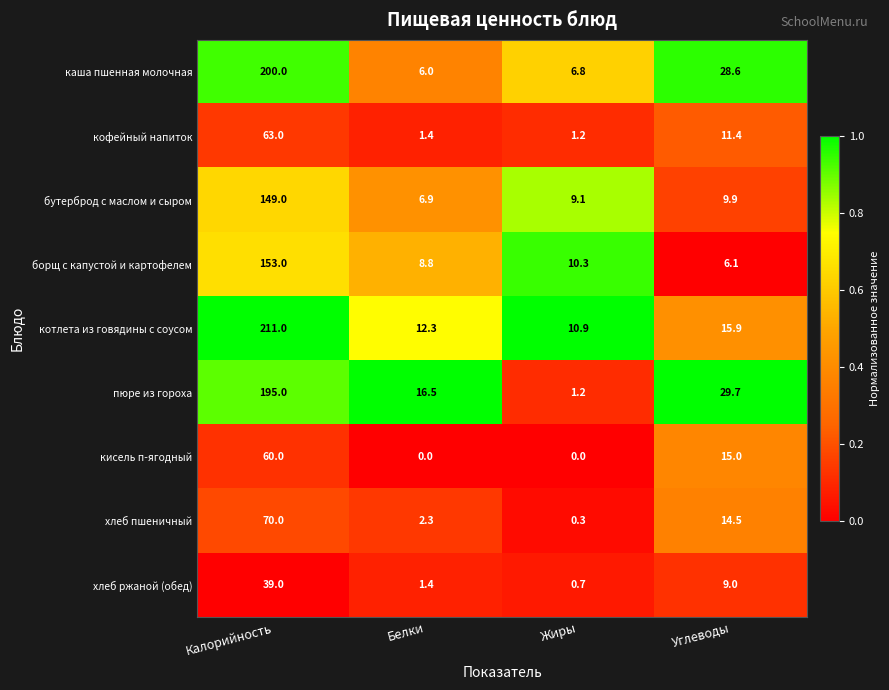

Which series has the widest spread of values?

котлета из говядины с соусом